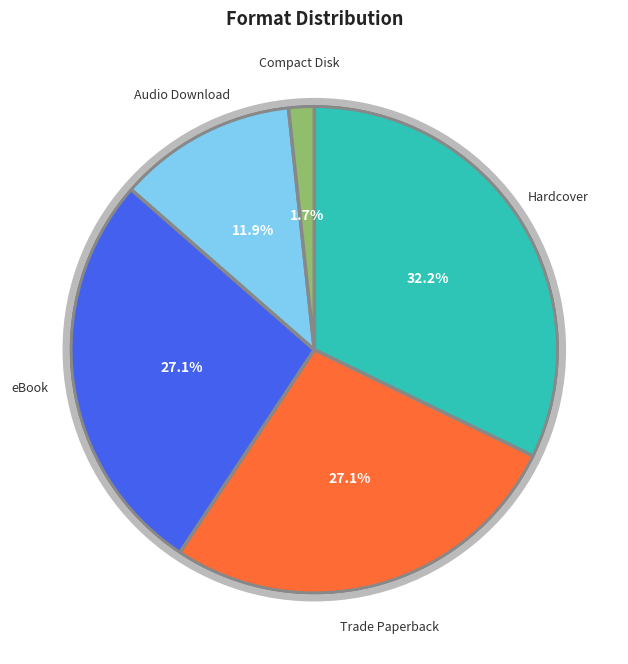

What is the ratio of the value at Hardcover to the value at Trade Paperback?

1.2